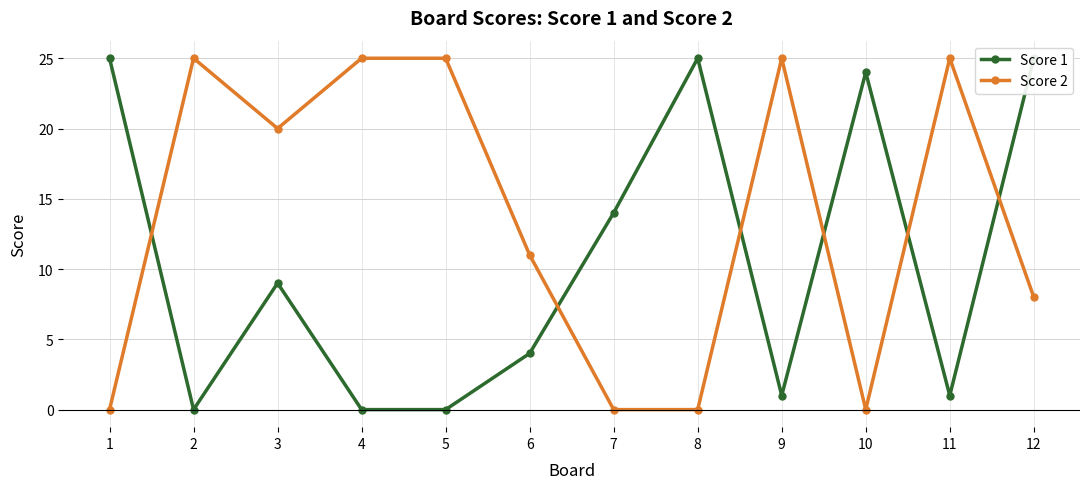

Between 3 and 4, which series saw the biggest shift?

Score 1